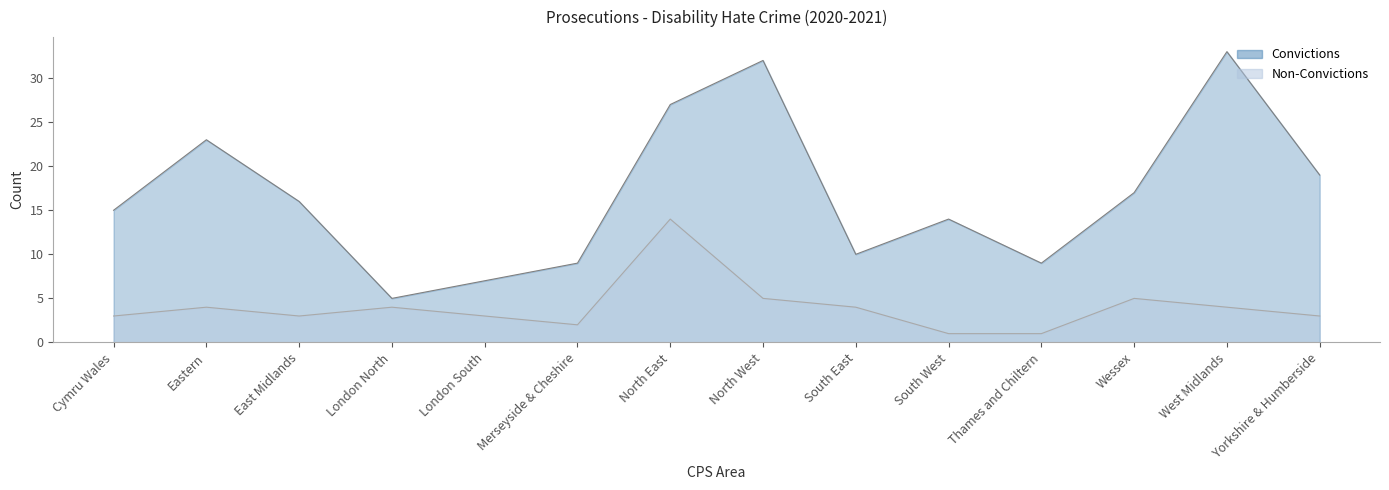

List the series in order of their peak value, lowest first.

Non-Convictions, Convictions